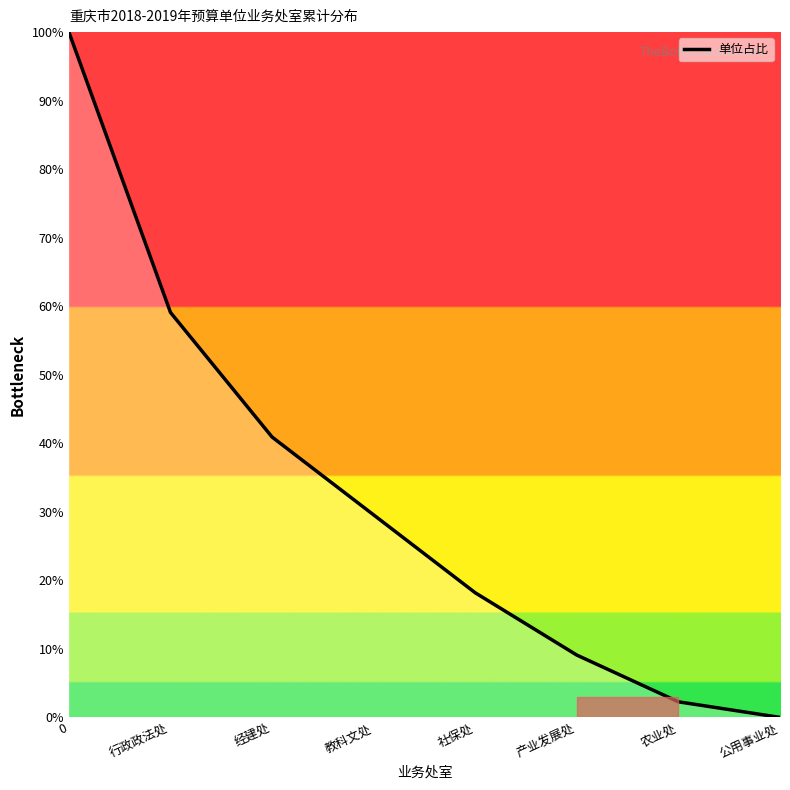

What is the sum of the values at 社保处 and 行政政法处?

77.3